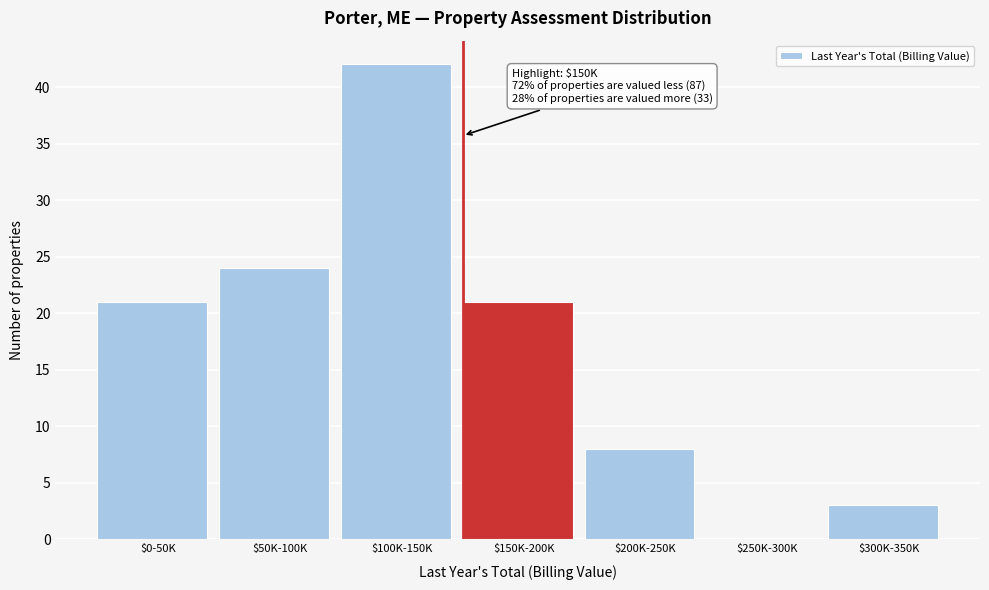

What is the sum of all values?

119